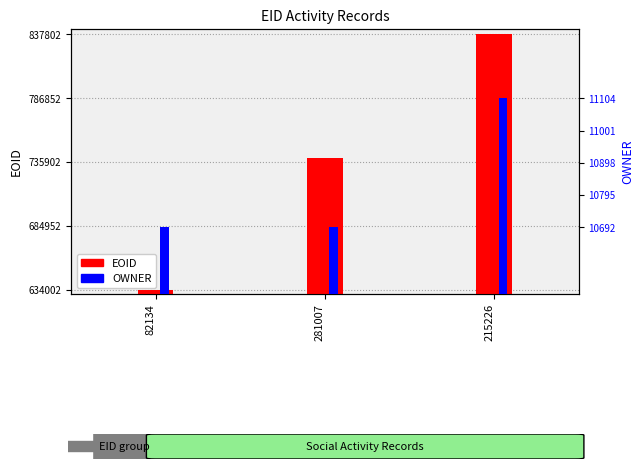

What is the value of the EOID bar at the 1st from the left?

634002